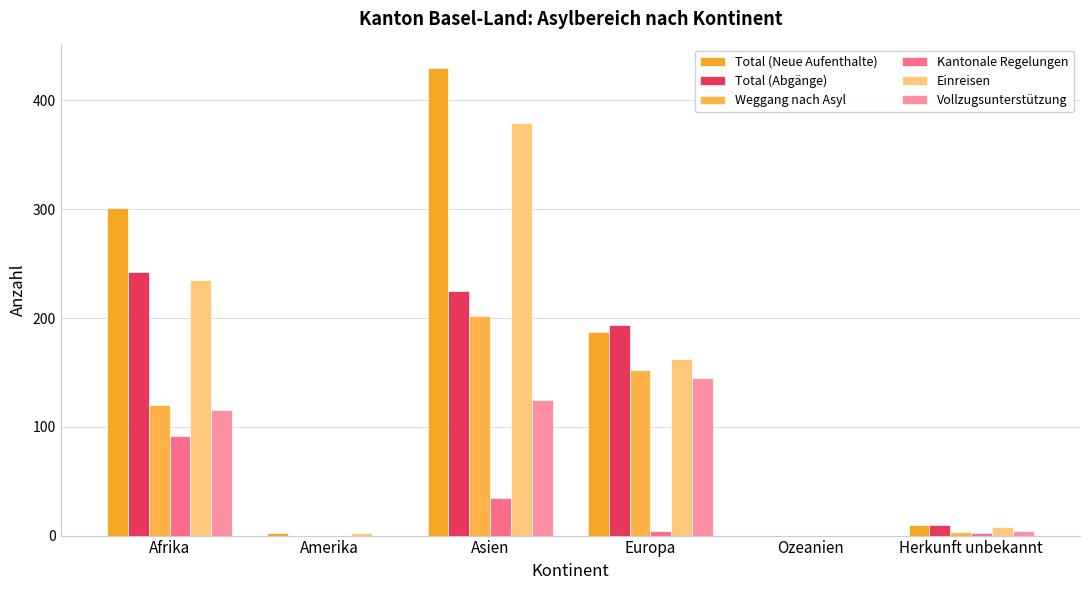

Which series changed the most between Europa and Herkunft unbekannt?

Total (Abgänge)